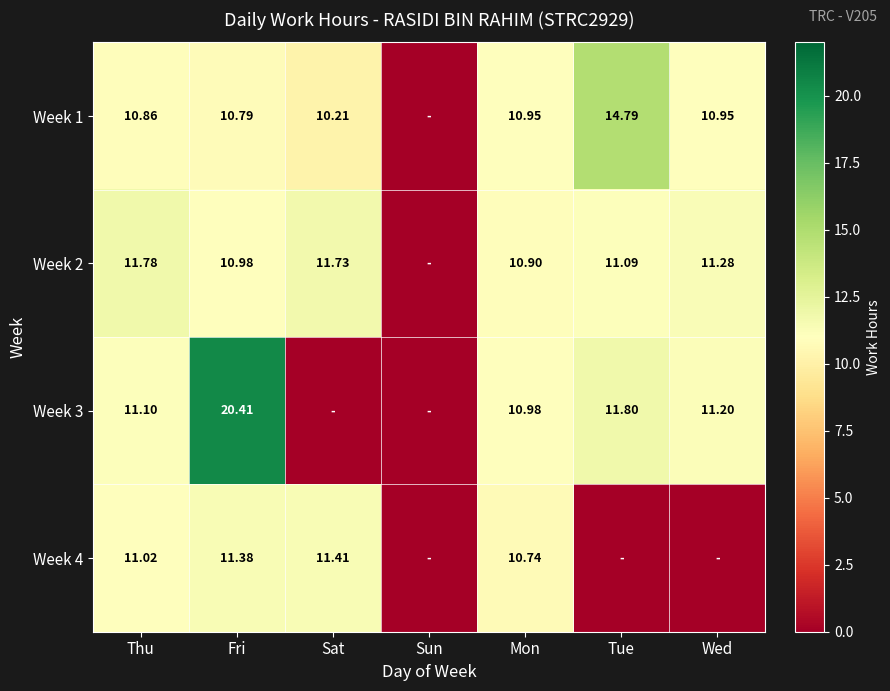

True or false: Week 2 has a value of 11.7 at Sat.

True